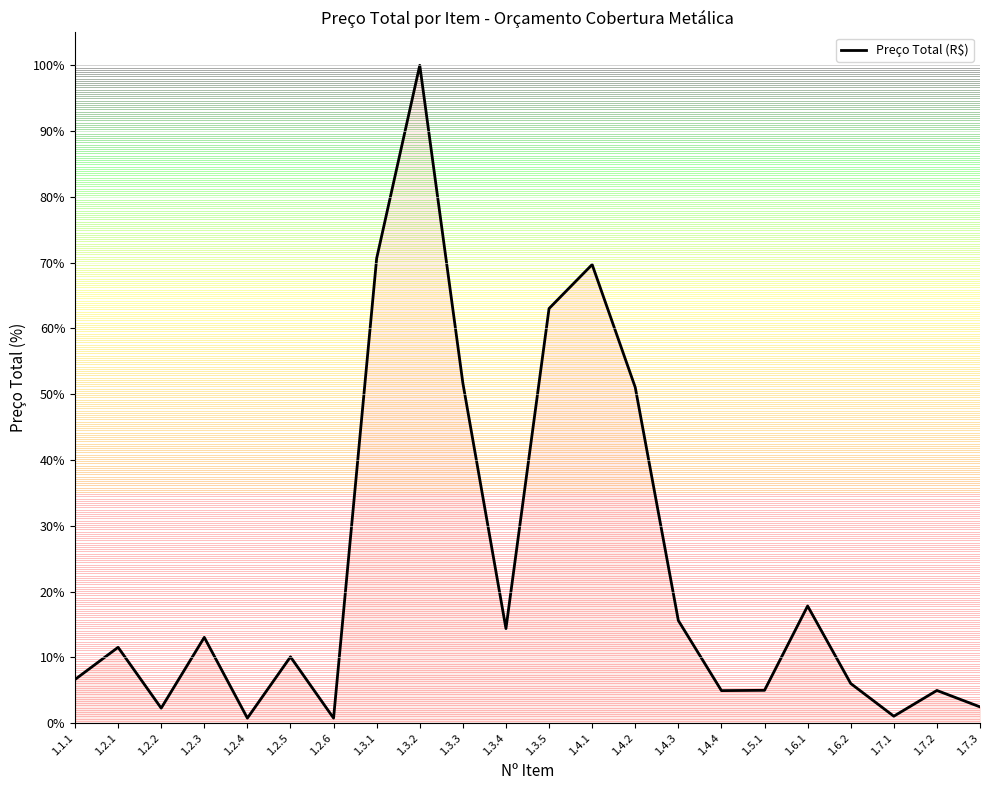

What is the difference between the maximum and minimum values?

99.2